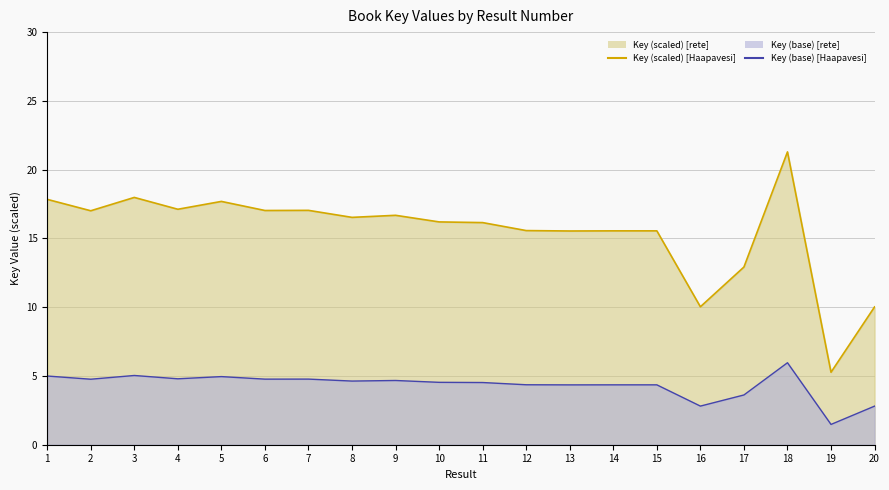

Is it true that Key (scaled) [Haapavesi] equals 18.0 at 3?

True